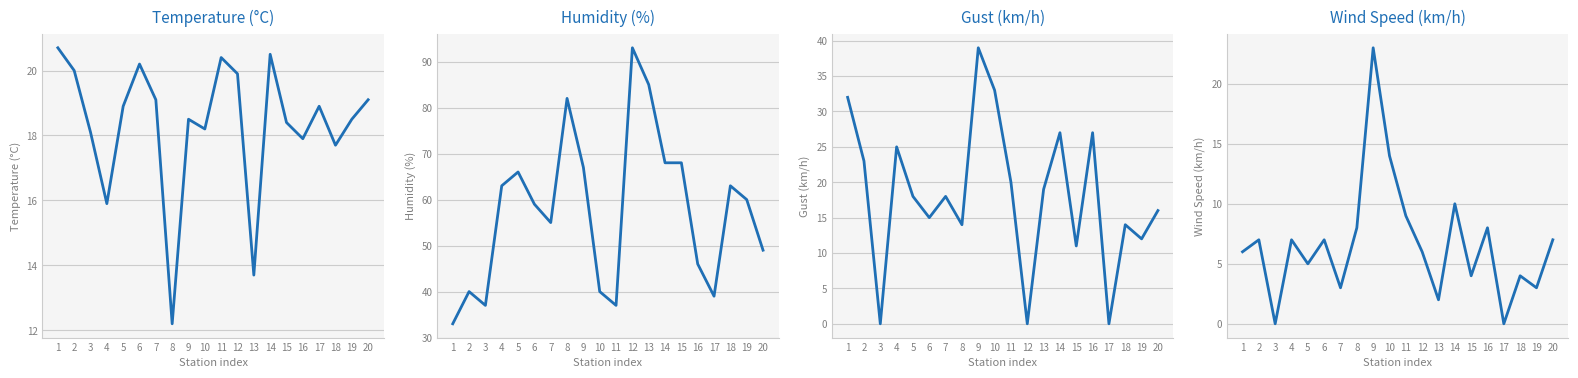

How many data points in Humidity are less than 60?

10